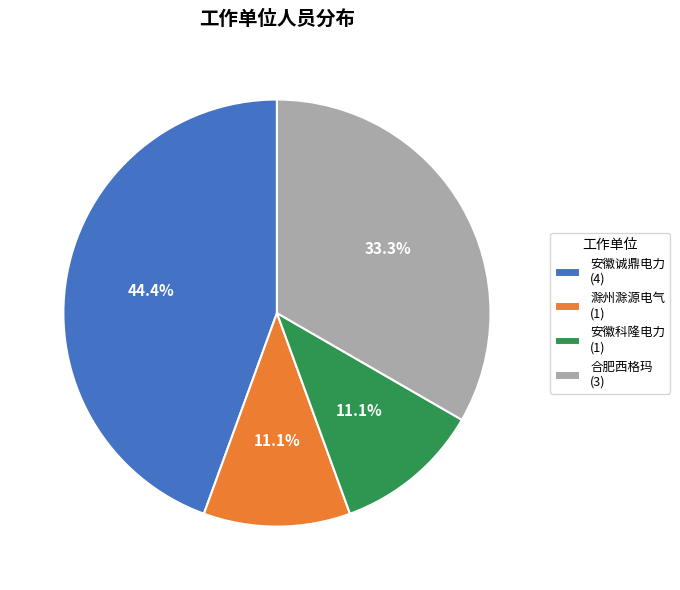

To the nearest percent, what is the difference between the largest and smallest slice percentages?

33%